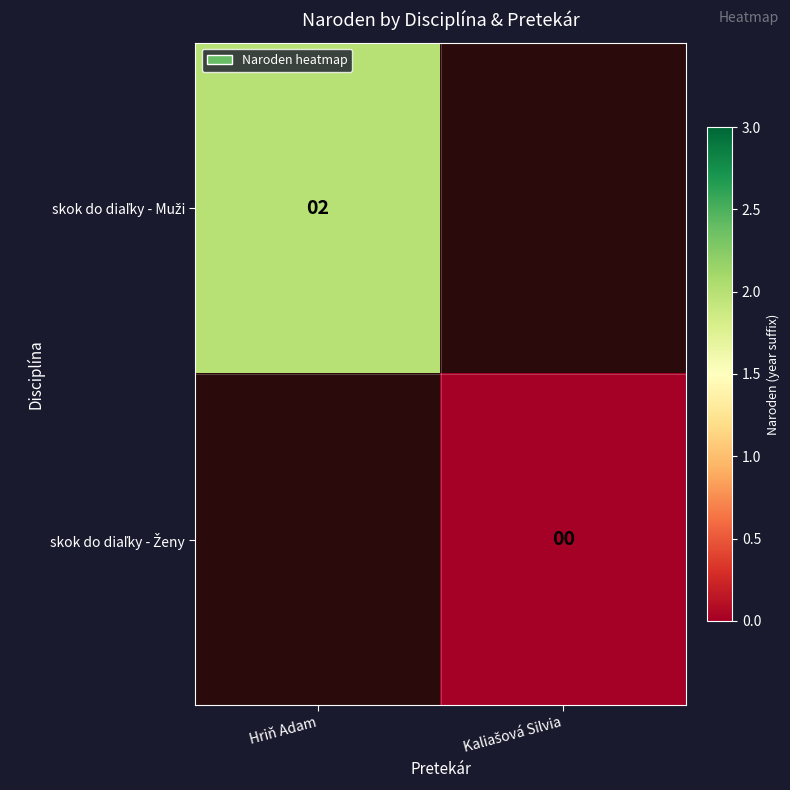

What is the maximum value shown in the chart?

2.0